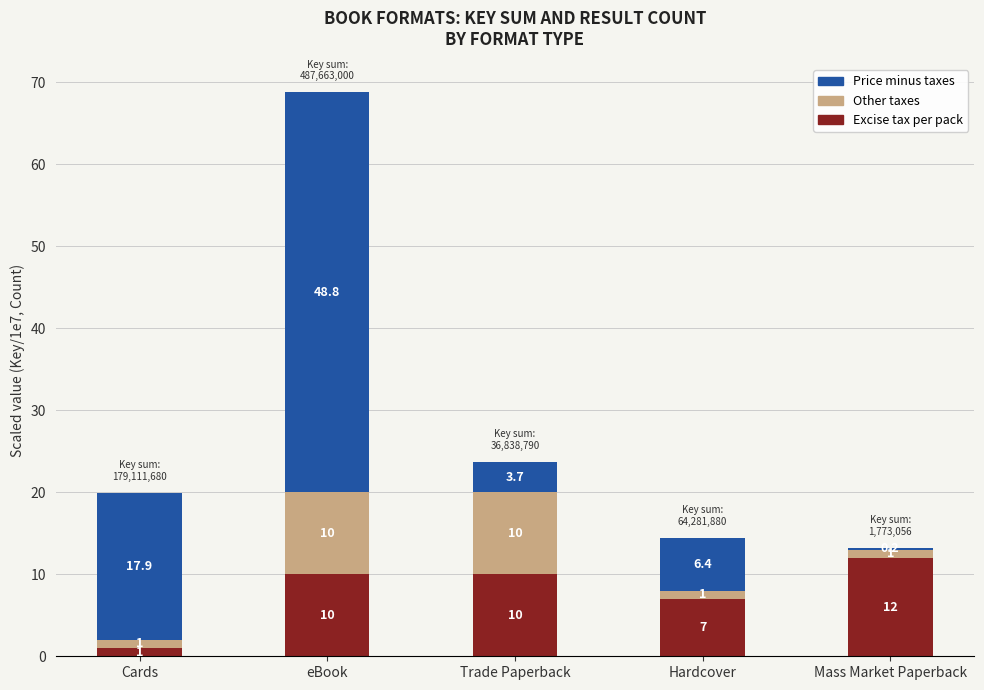

How many Excise tax per pack values are between 7 and 10?

3